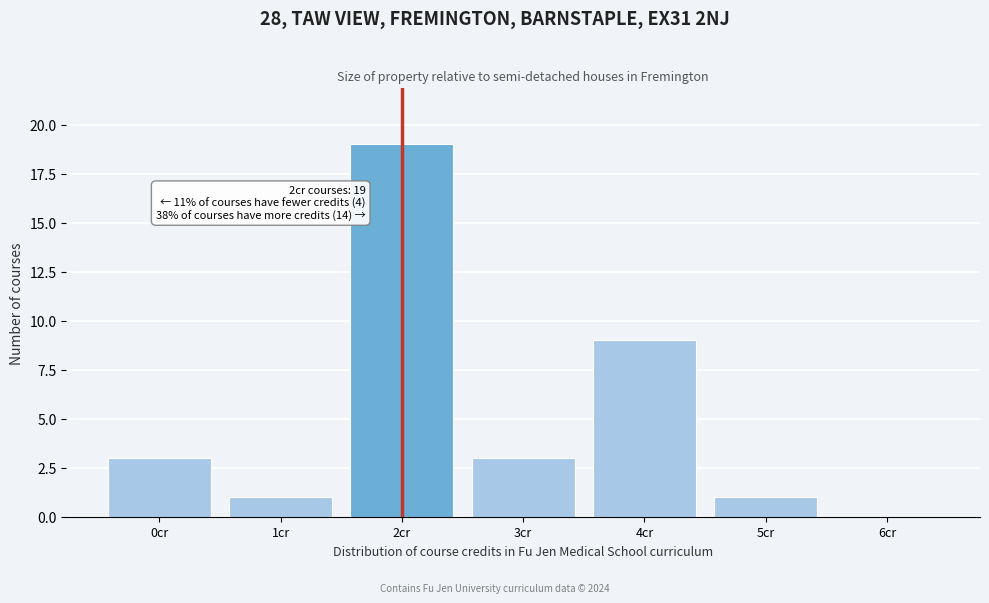

Reading left to right, extract all data points from this chart.

0cr=3	1cr=1	2cr=19	3cr=3	4cr=9	5cr=1	6cr=0